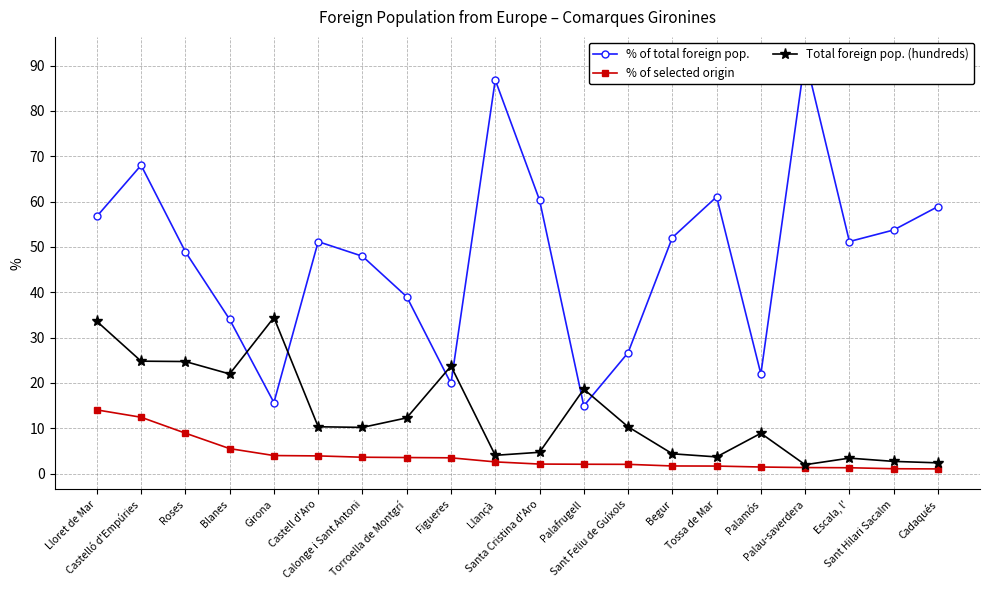

At which category does % of total foreign pop. reach its first local valley?

Girona